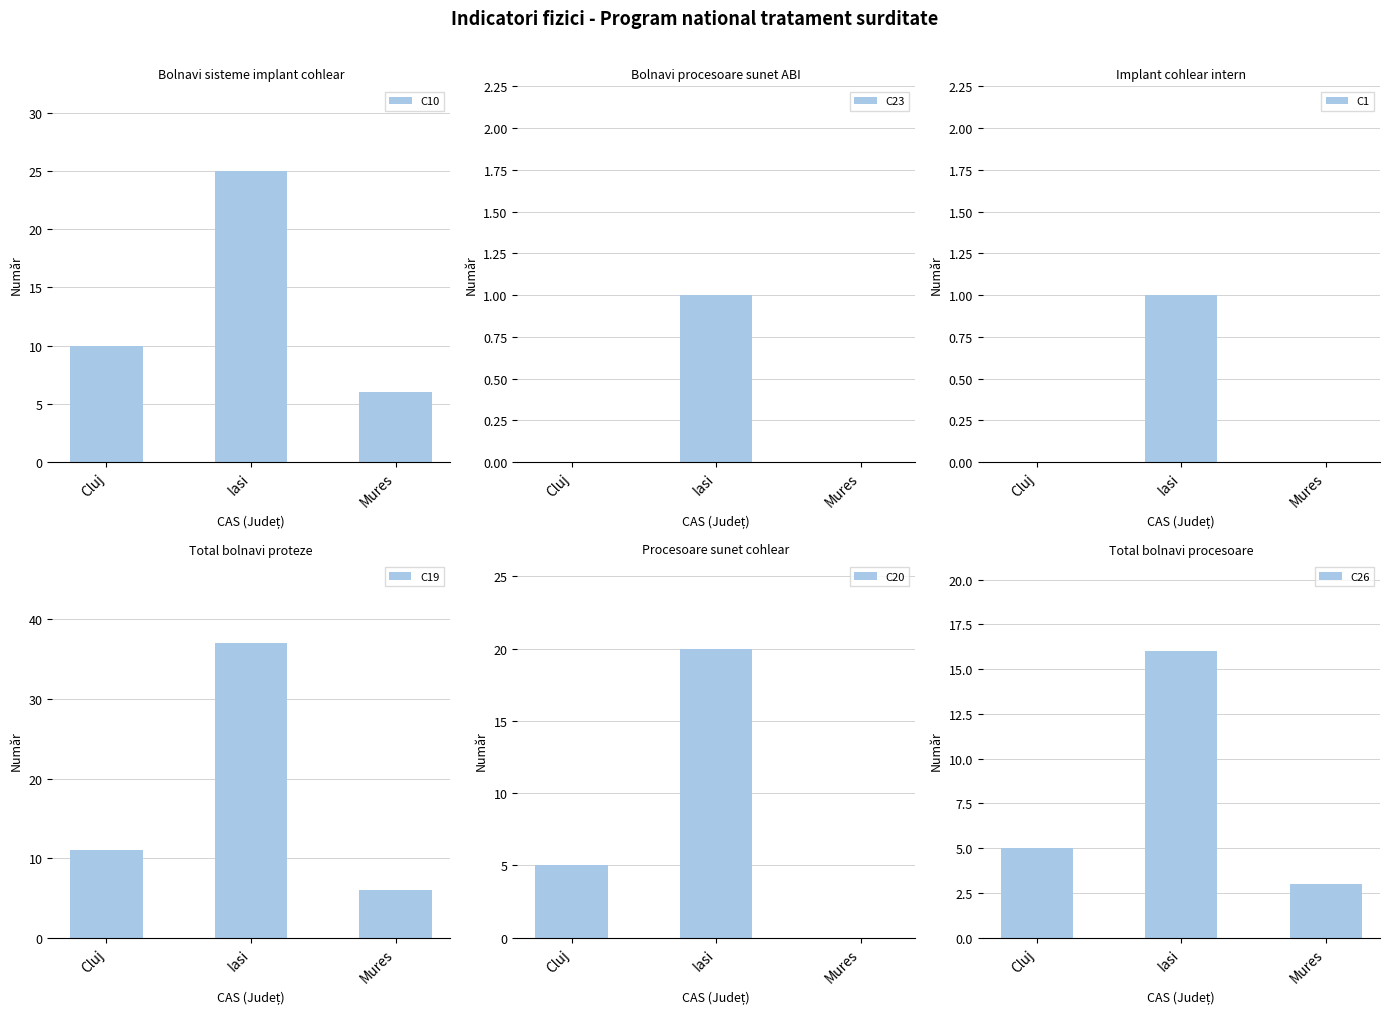

What is the sum of all C20 (Procesoare sunet cohlear) values?

25